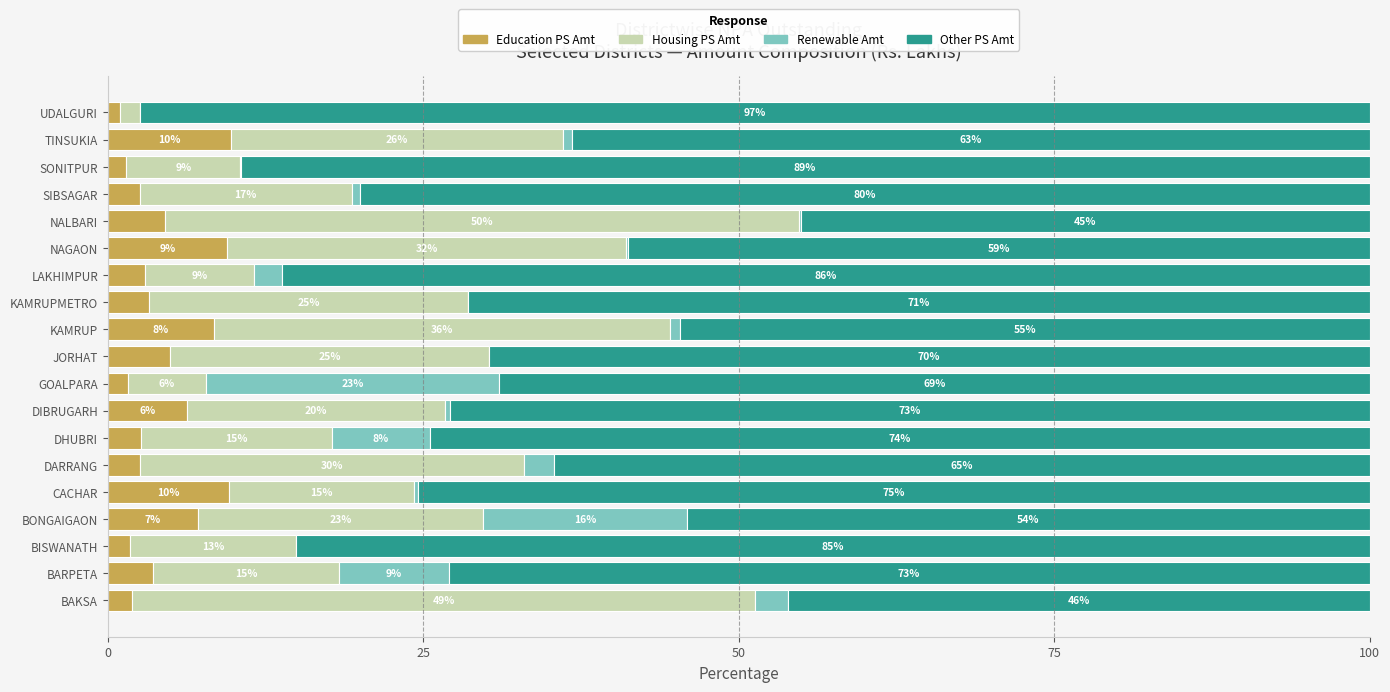

What are all the series names shown in the legend?

Education PS Amt, Housing PS Amt, Renewable Amt, Other PS Amt